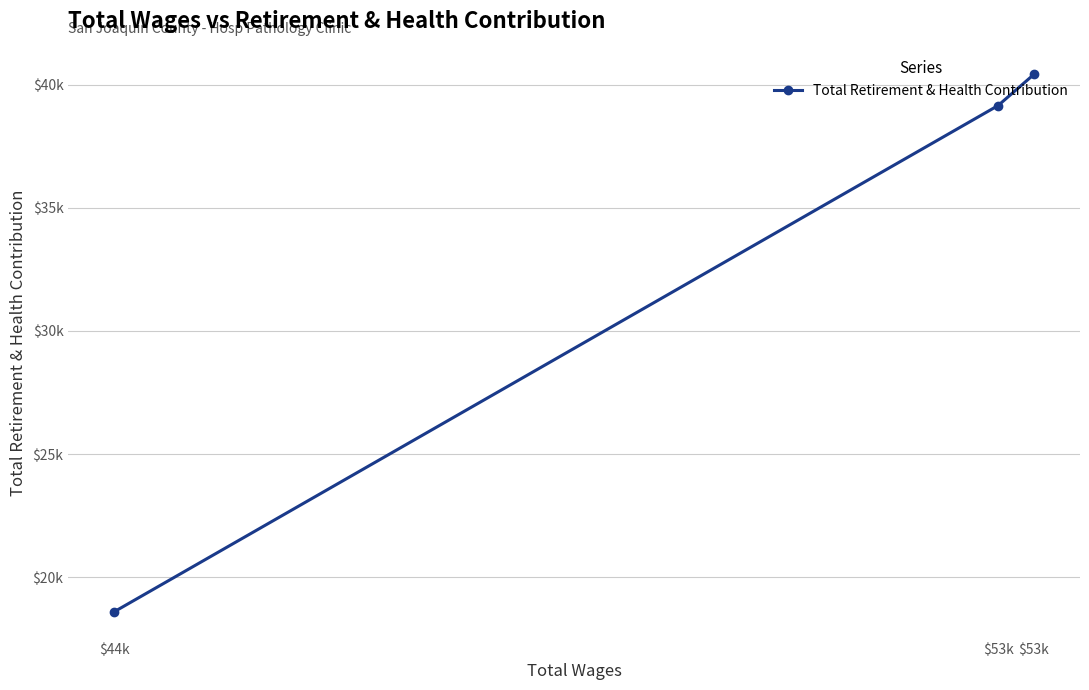

Count the number of values greater than 39154.

1